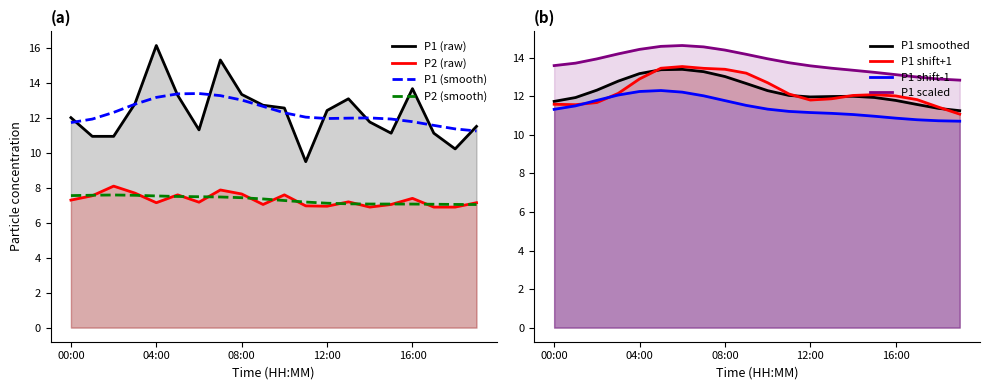

True or false: P2 and P1 intersect in this chart.

False